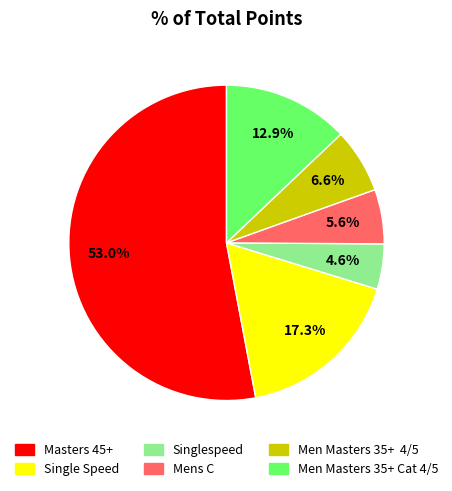

Combined, what portion of the pie is Mens C and Men Masters 35+ Cat 4/5?

18.5%